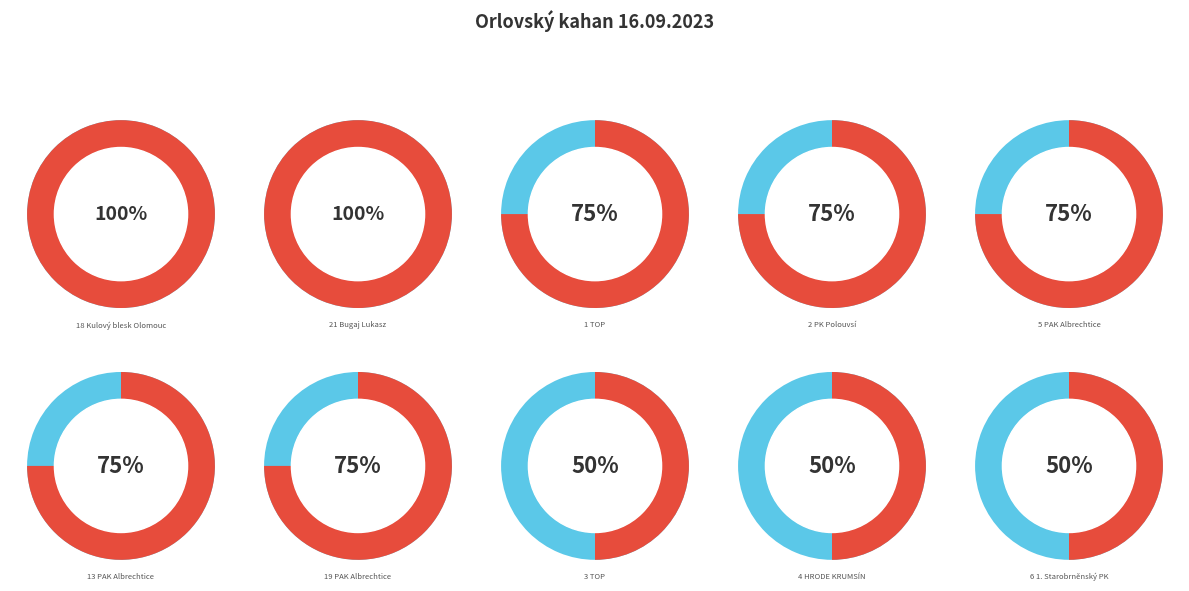

The 15 HP Třebíč - Vérosta David slice represents 10% of the pie. True or false?

False